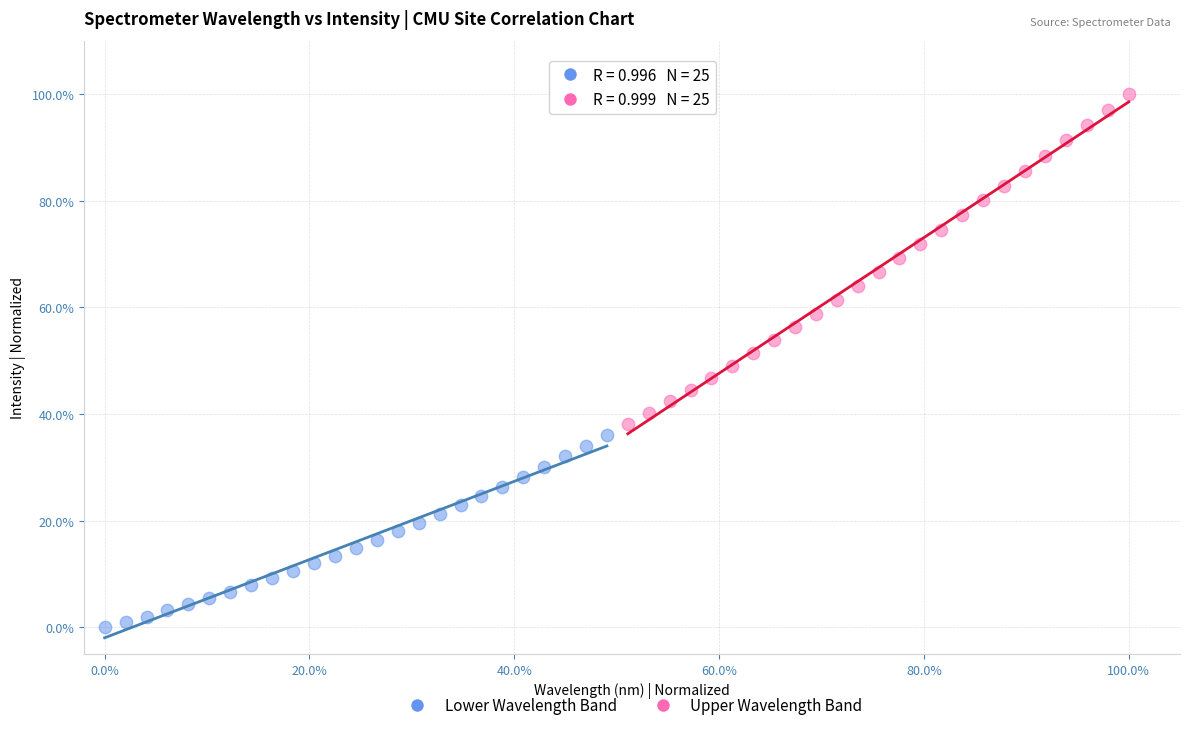

Which series has the largest Y range (max minus min)?

Upper Wavelength Band